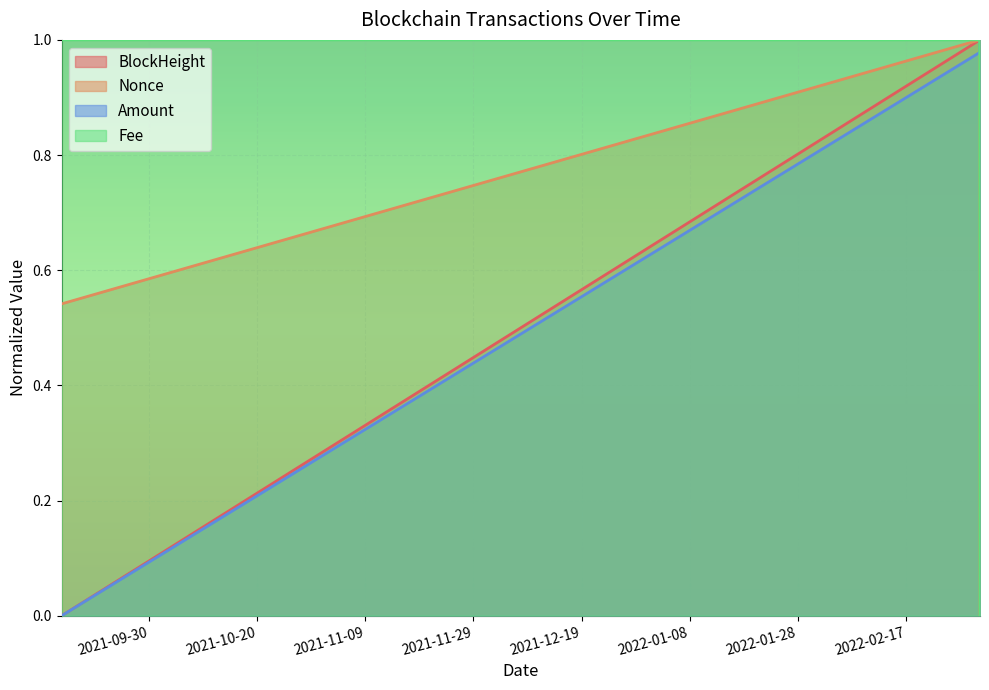

What value does the Fee series have at 2022-03-02 16:39:00?

1.0